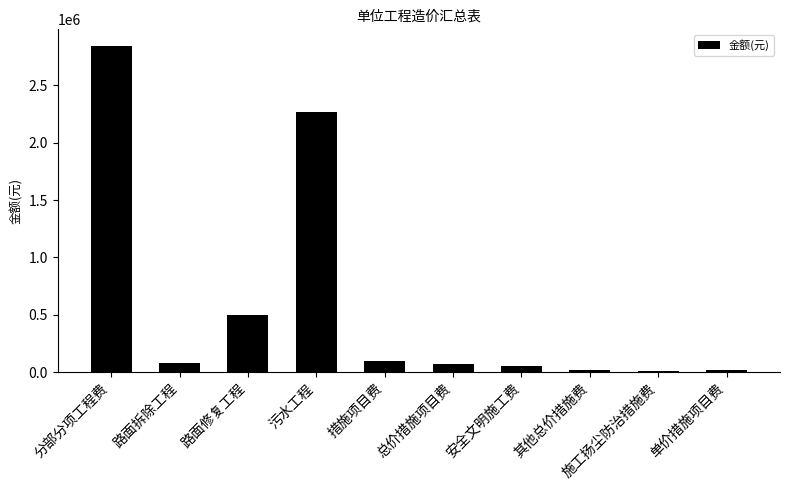

Which has a higher value, 分部分项工程费 or 其他总价措施费?

分部分项工程费